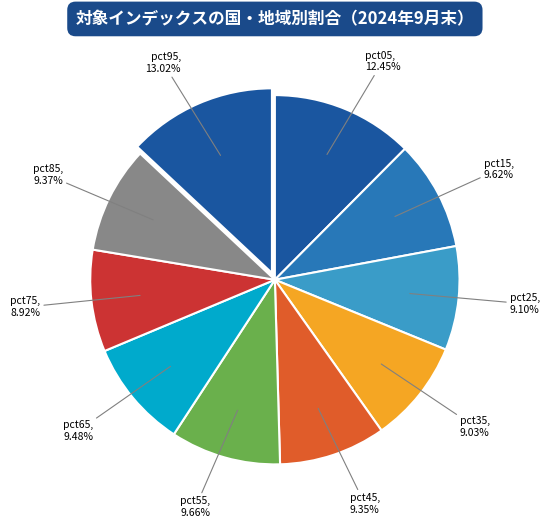

Does any single category account for the majority?

No